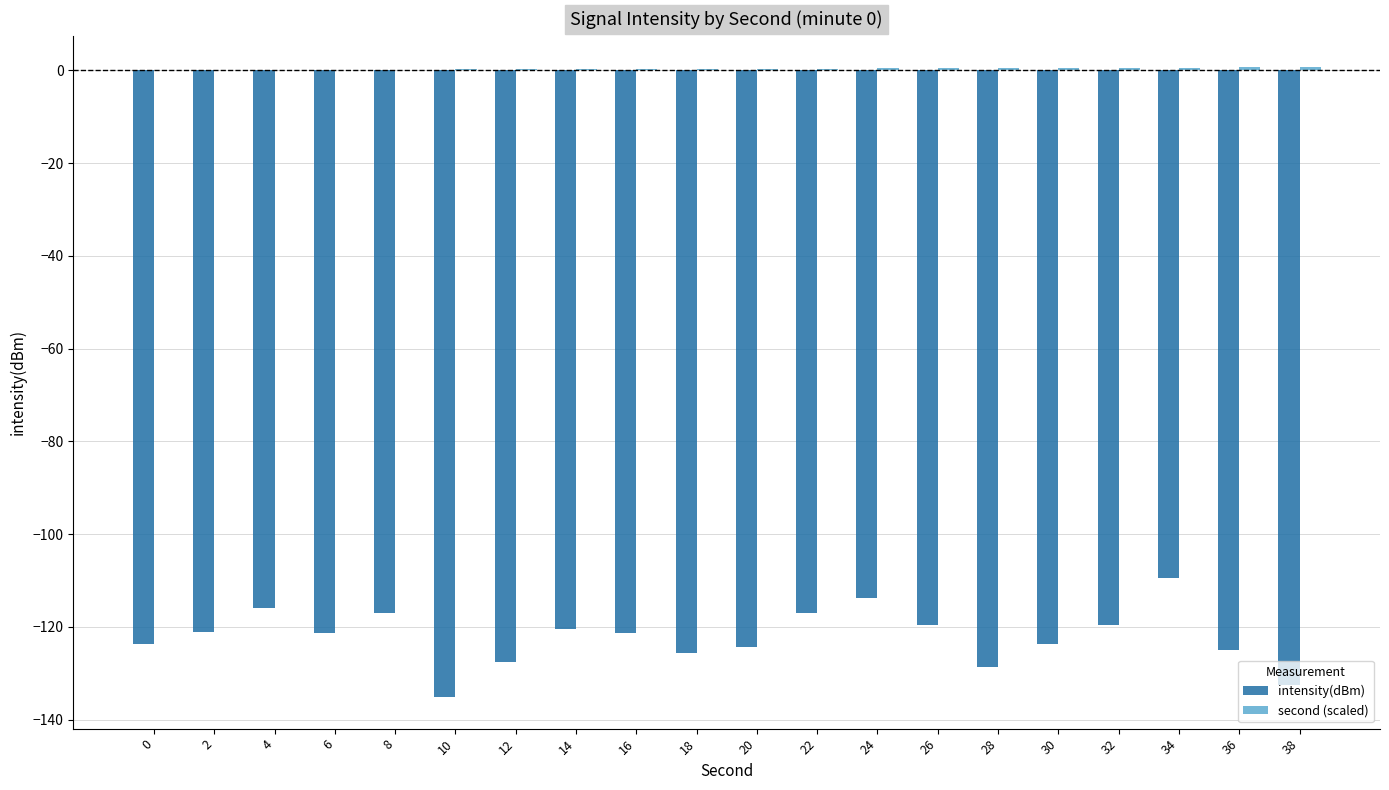

The intensity(dBm) series shows -117.0 at 22. True or false?

True